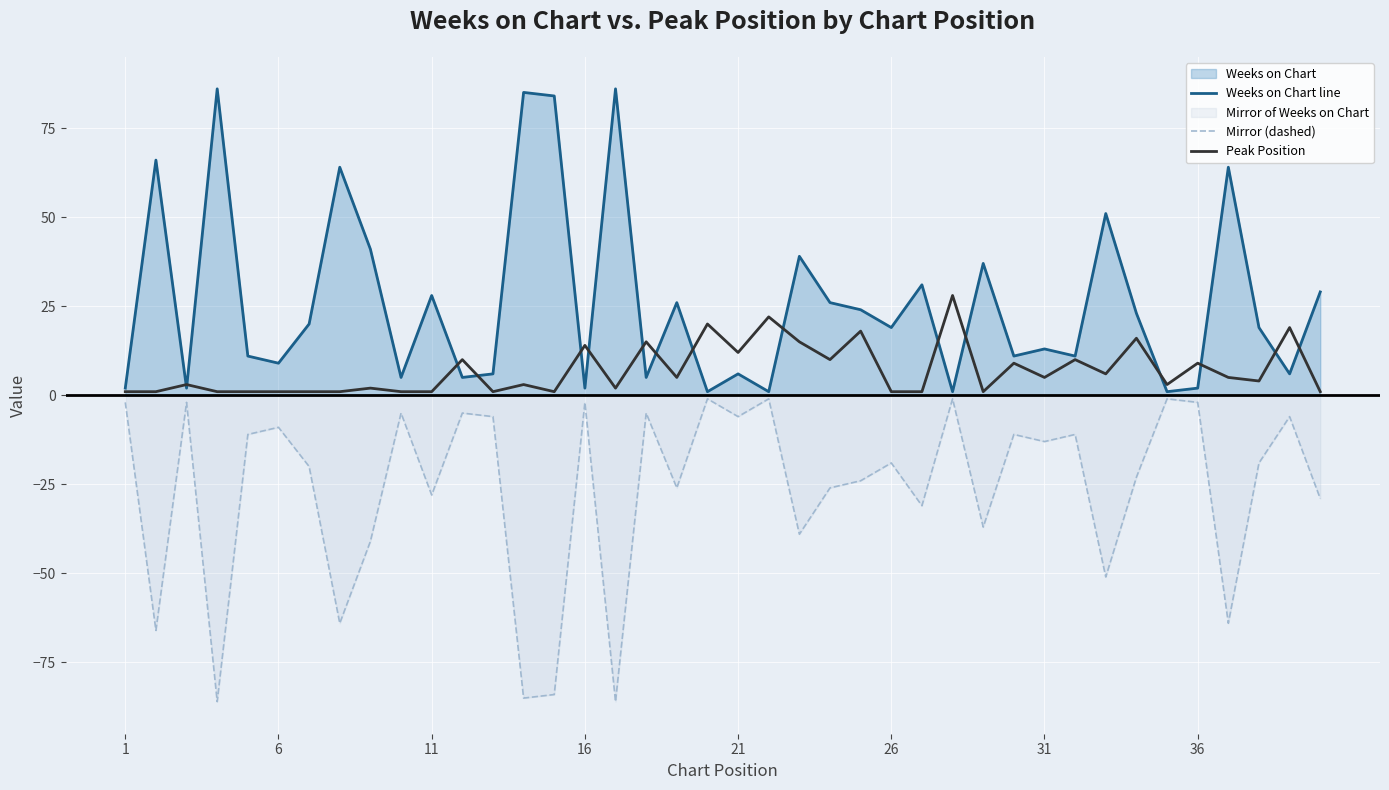

How many lines are shown in the chart?

3